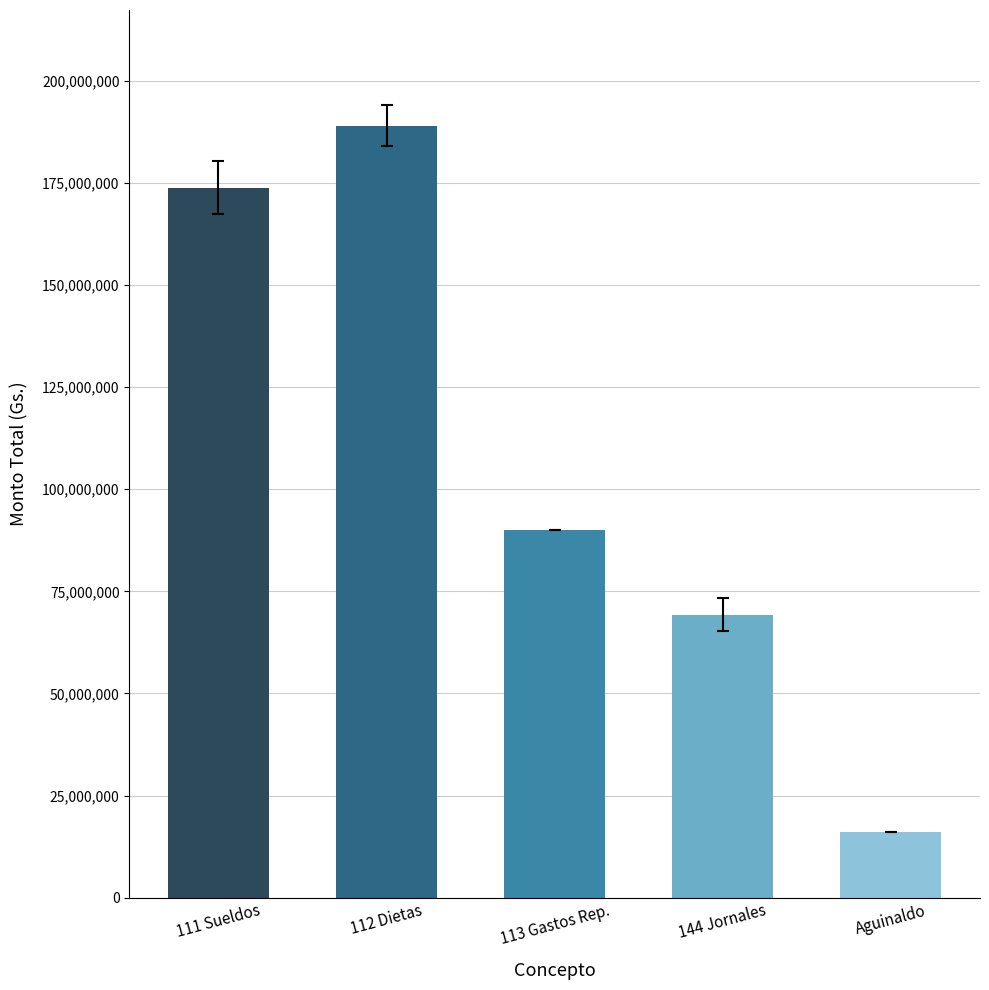

Rank the categories by value from lowest to highest.

Aguinaldo, 144 Jornales, 113 Gastos Rep., 111 Sueldos, 112 Dietas